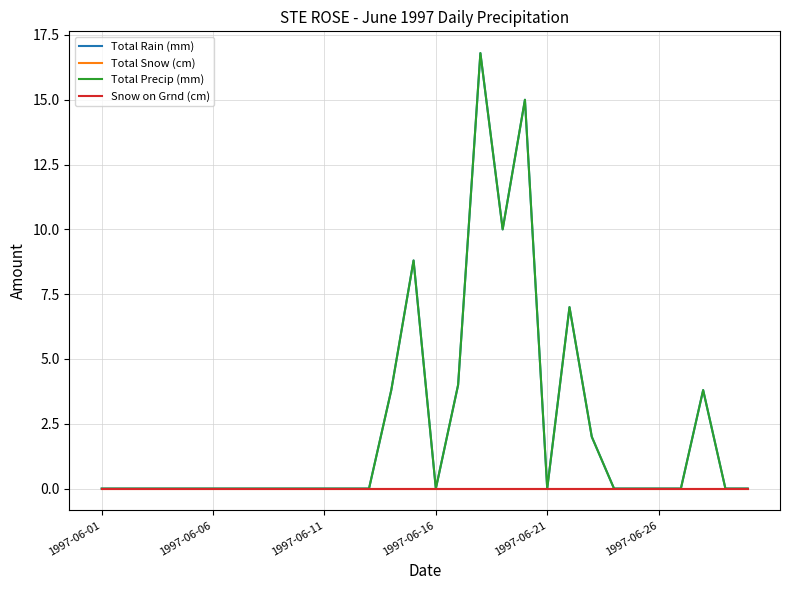

In Total Precip (mm), how many points are higher than both neighbors (excluding endpoints)?

5